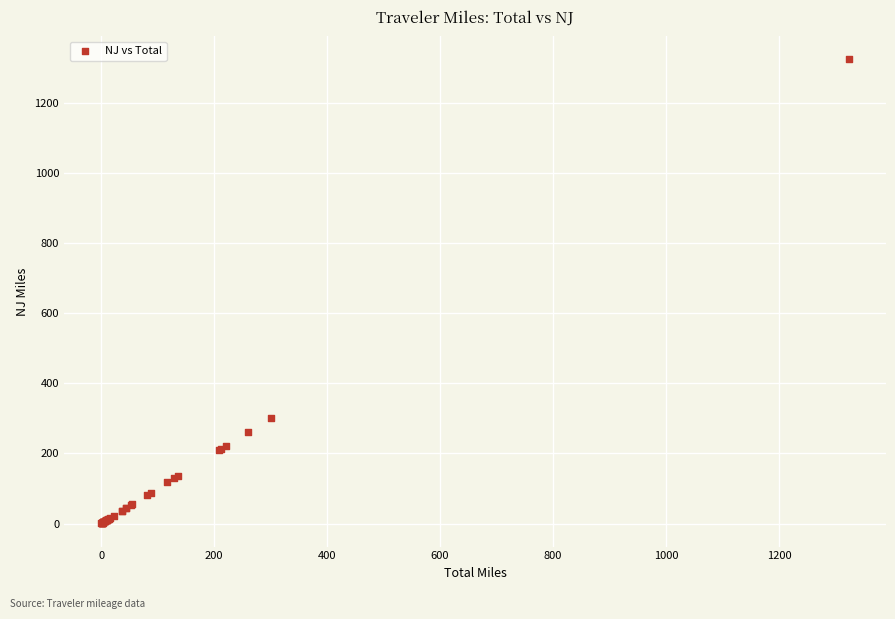

What Y value in the scatter plot is closest to 661?

300.4